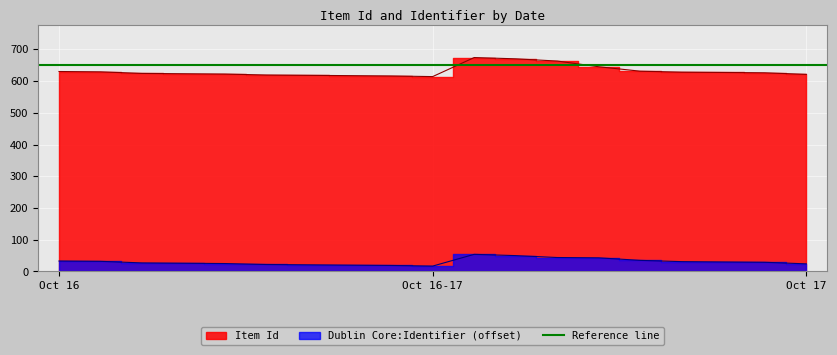

What is the maximum value shown in the chart?

674